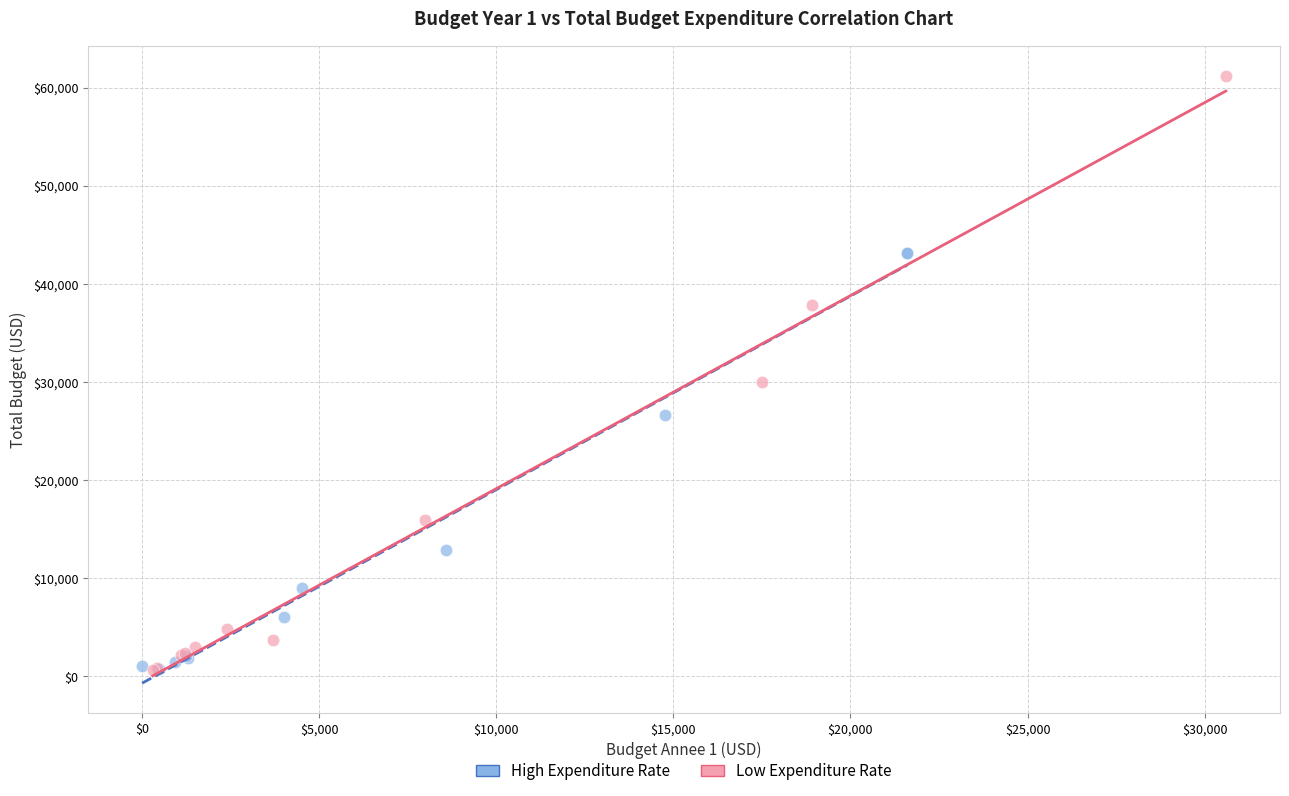

Which series reaches the maximum Y coordinate?

Low Expenditure Rate